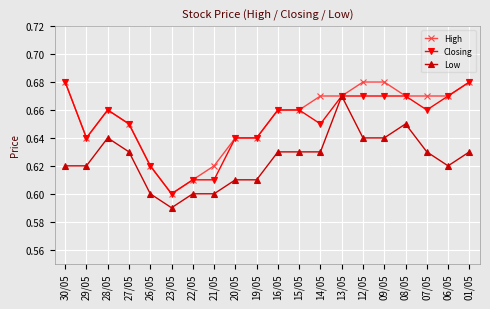

Where is Closing nearest to the value 0?

23/05